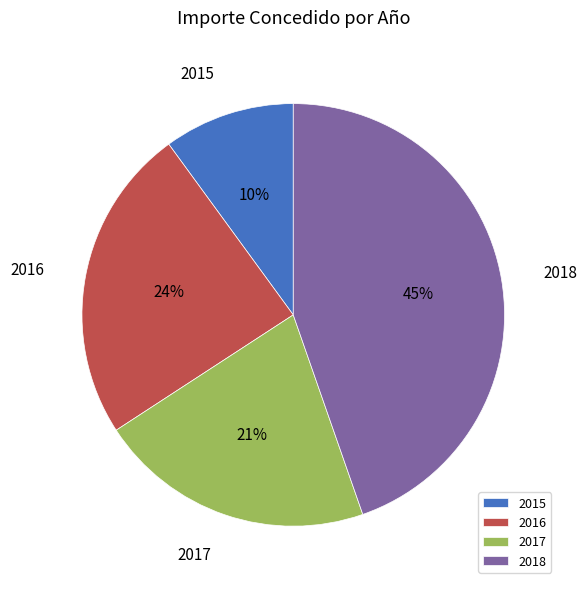

Count the number of slices in the pie.

4